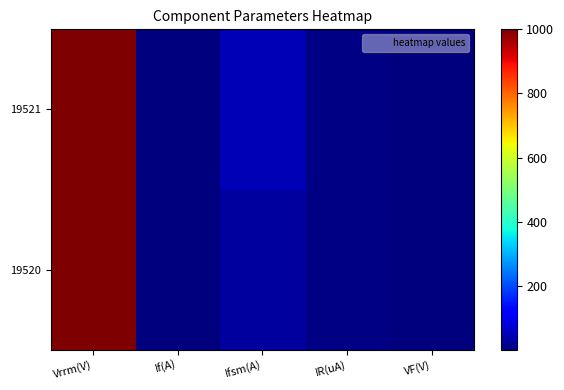

Which series has the largest range (max minus min)?

19520